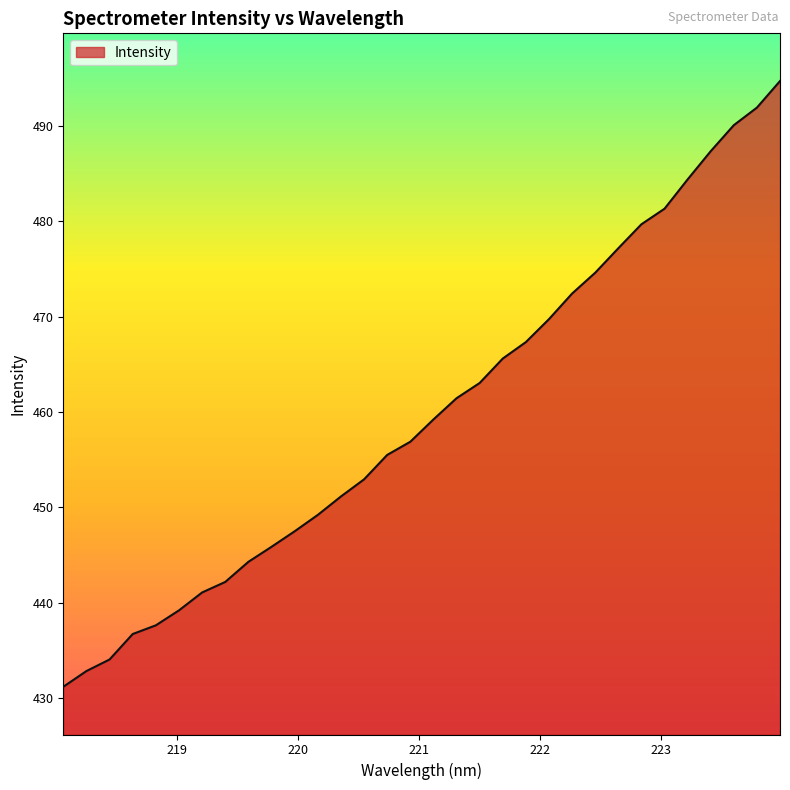

What is the minimum value shown in the chart?

431.2